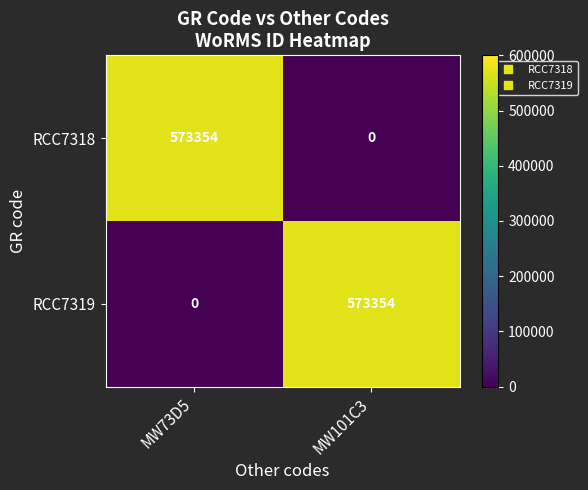

Rank the series at MW73D5 from highest to lowest value.

RCC7318, RCC7319